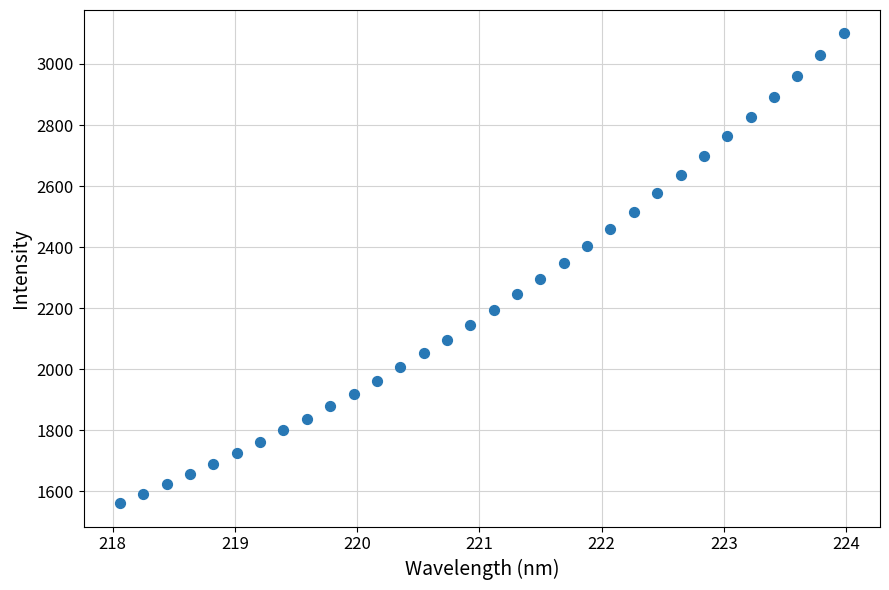

What is the range of X values (max minus min)?

5.9